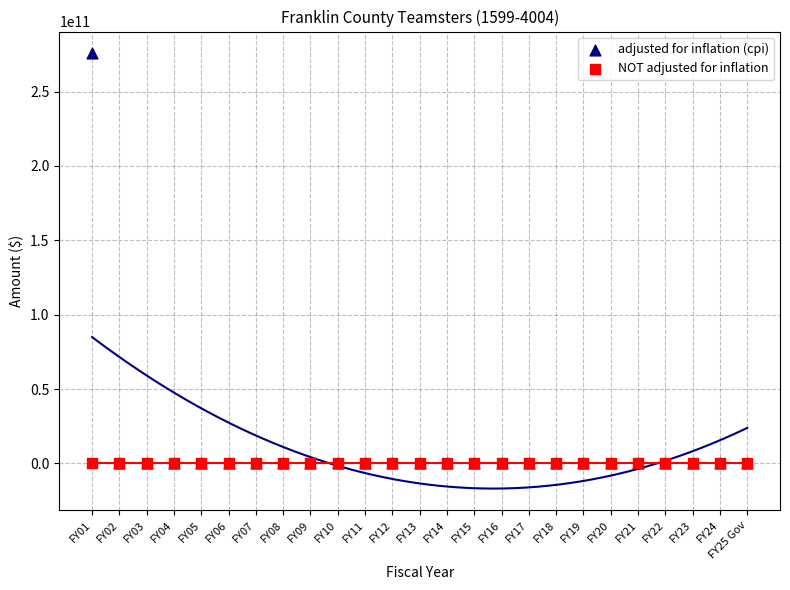

Which series reaches the maximum Y coordinate?

adjusted for inflation (cpi)